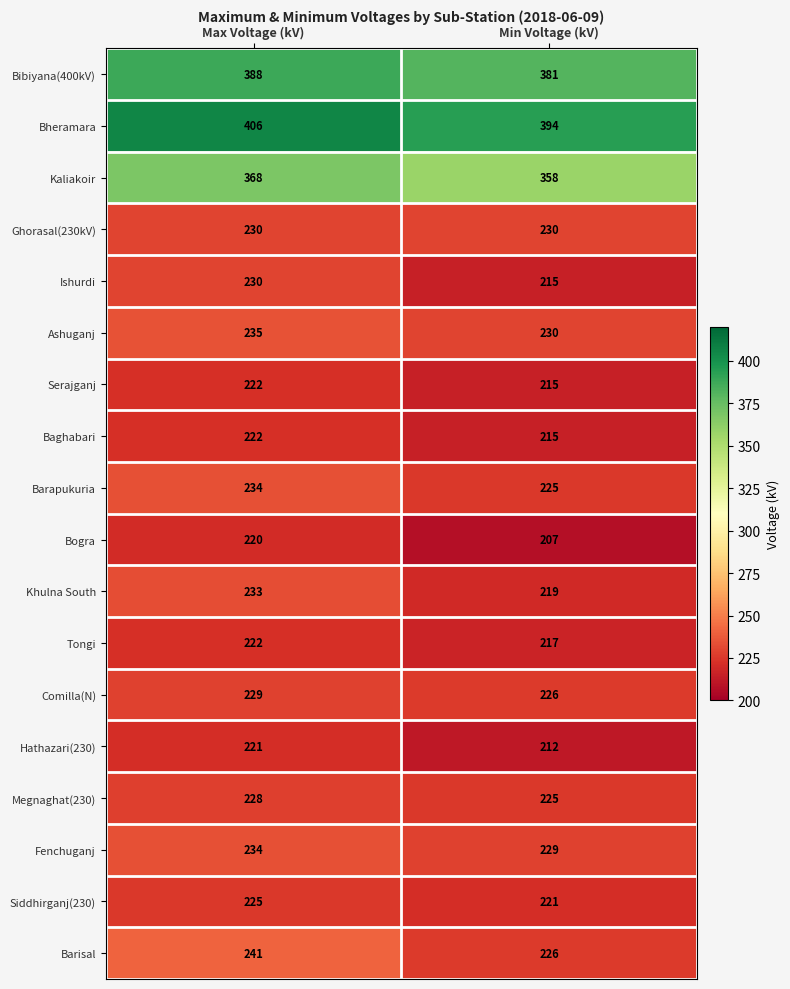

Read the Bibiyana(400kV) value at Max Voltage (kV).

388